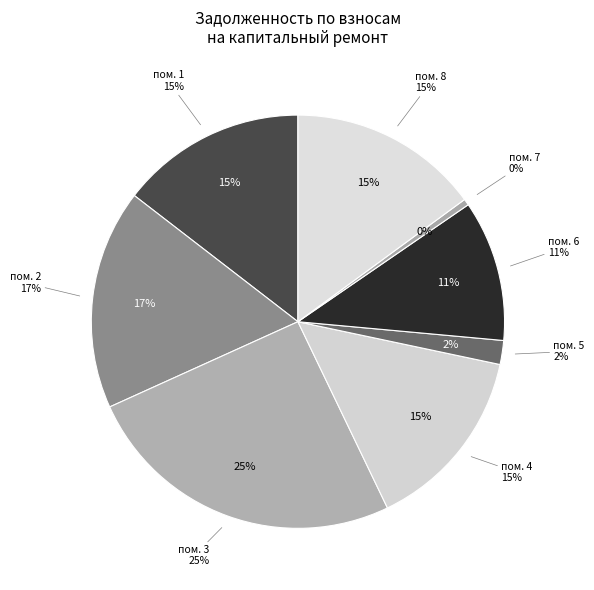

What is the smallest slice in the pie chart?

7